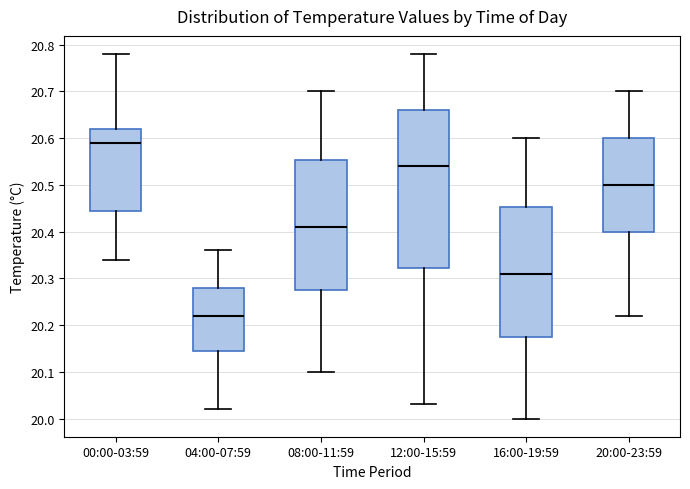

Which box's median line is the highest?

00:00-03:59